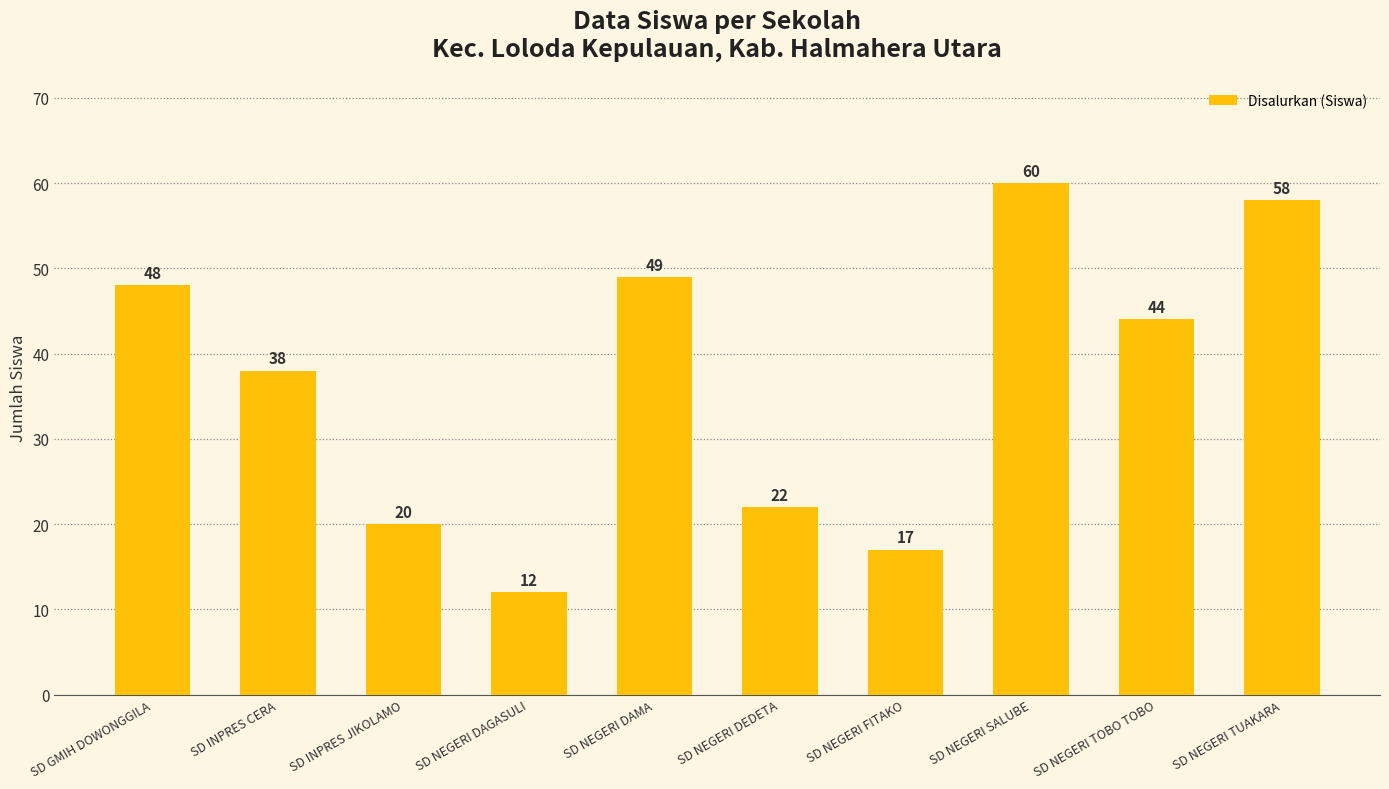

True or false: the data shows 84 at SD GMIH DOWONGGILA.

False